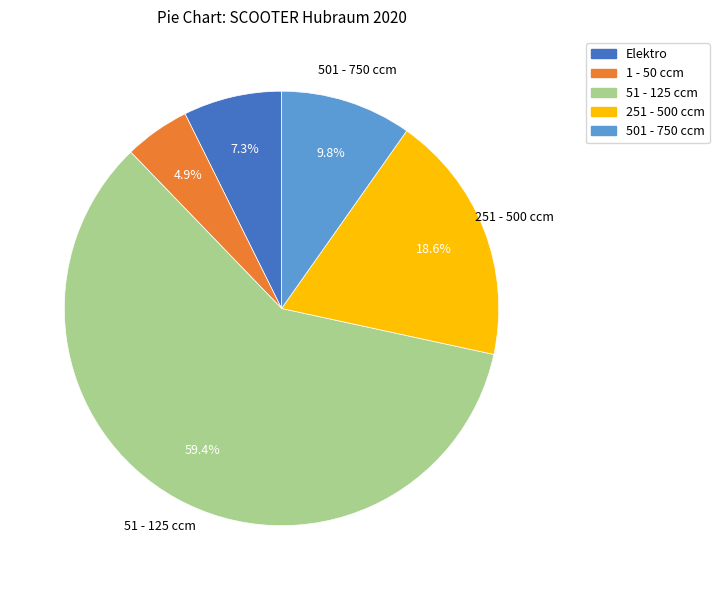

Is there a majority slice in this chart?

Yes